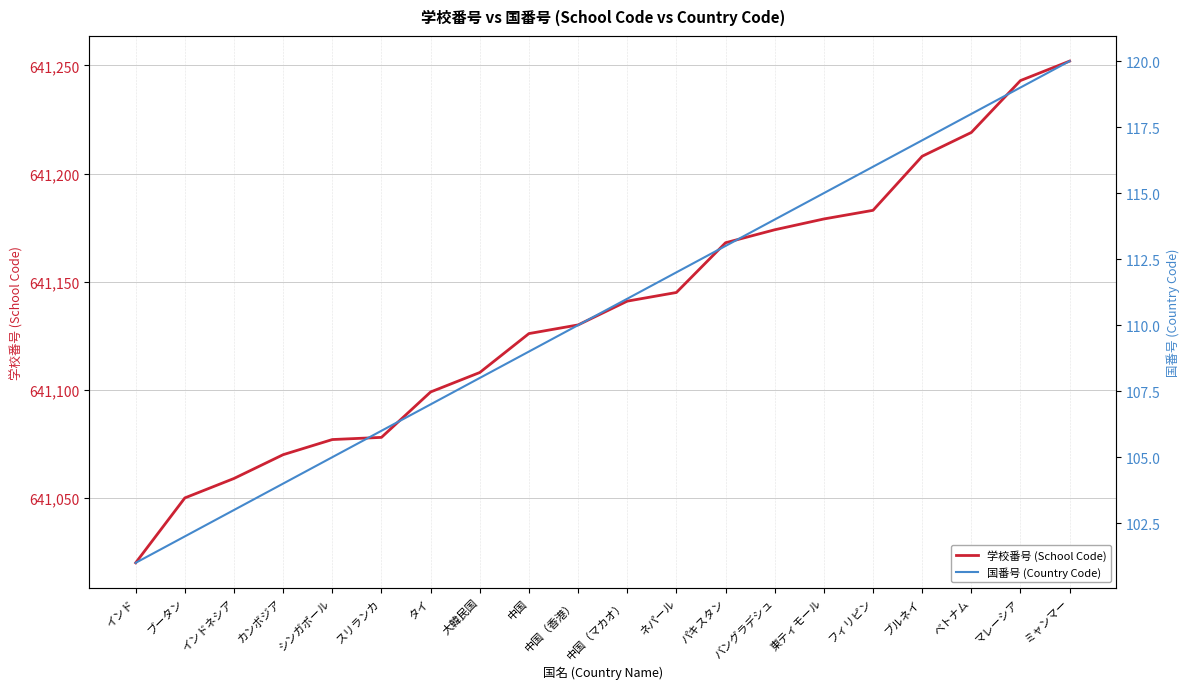

The 国番号 (Country Code) series shows 106 at スリランカ. True or false?

True